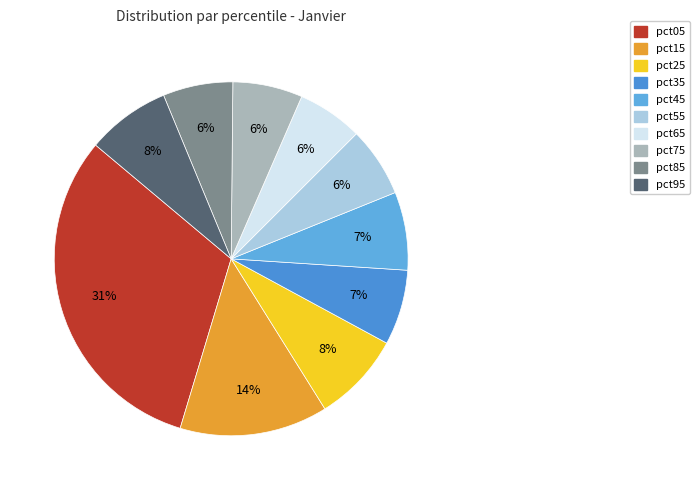

To the nearest percent, what is the combined percentage of pct25 and pct05?

40%